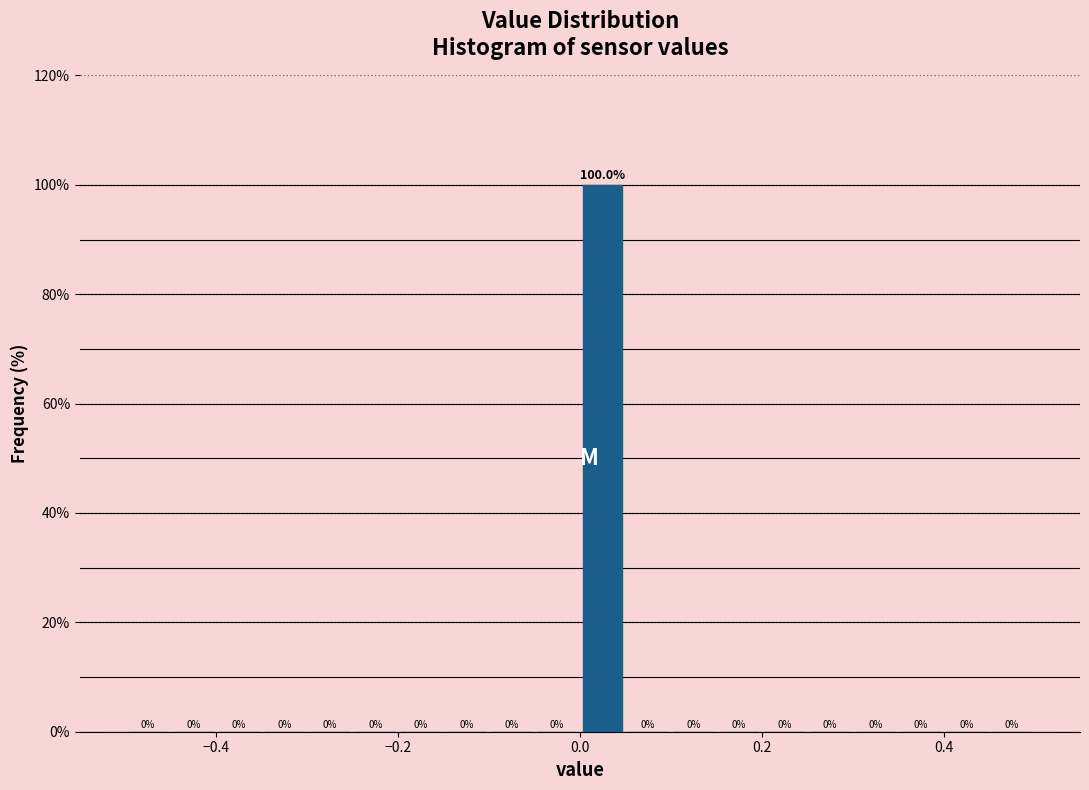

Read against the x-axis, roughly where is the centre of the tallest bar?

0.02